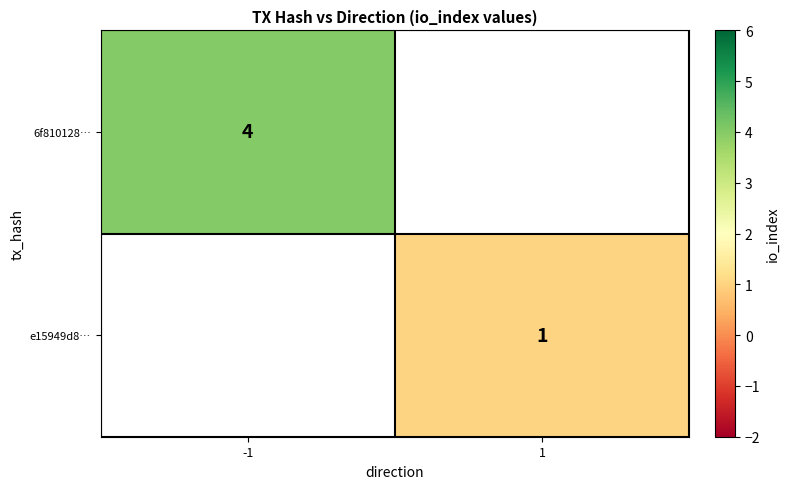

The value of 6f810128… at -1 is 6. True or false?

False